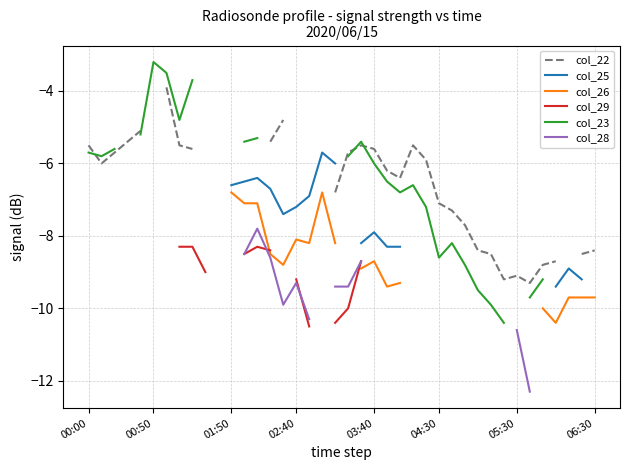

What is the label of the 21st point from the right?

19